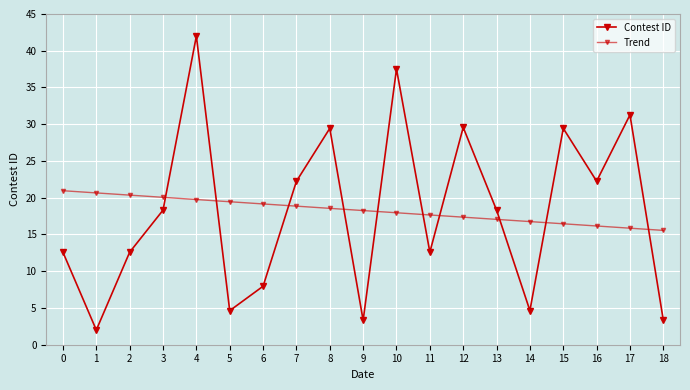

At which category is the sum across all series the highest?

4